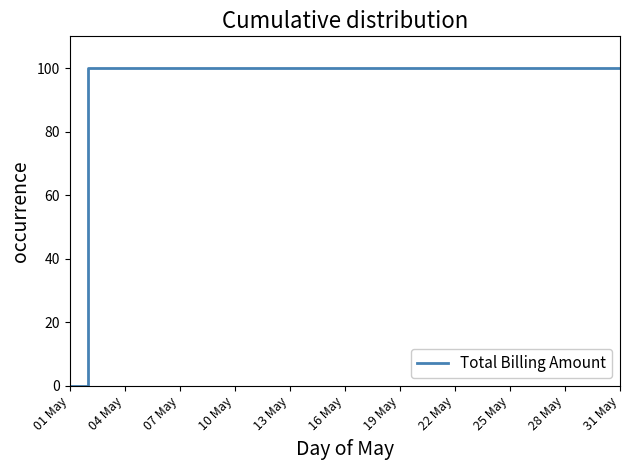

Reading right to left, what are all the values shown in this chart?

100	100	100	100	100	100	100	100	100	100	100	100	100	100	100	100	100	100	100	100	100	100	100	100	100	100	100	100	100	100	0